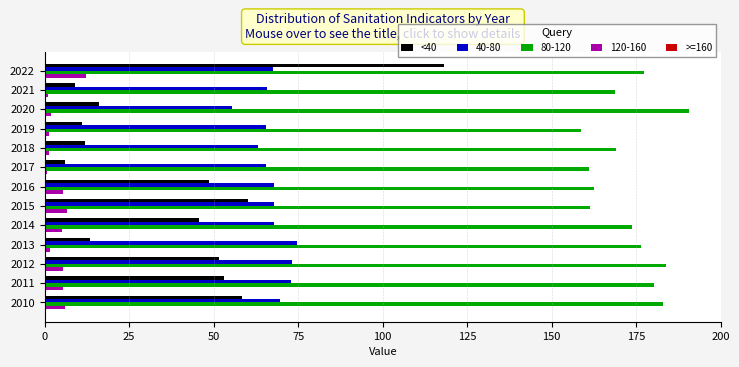

What is the difference between the highest and lowest values at 2011?

174.8